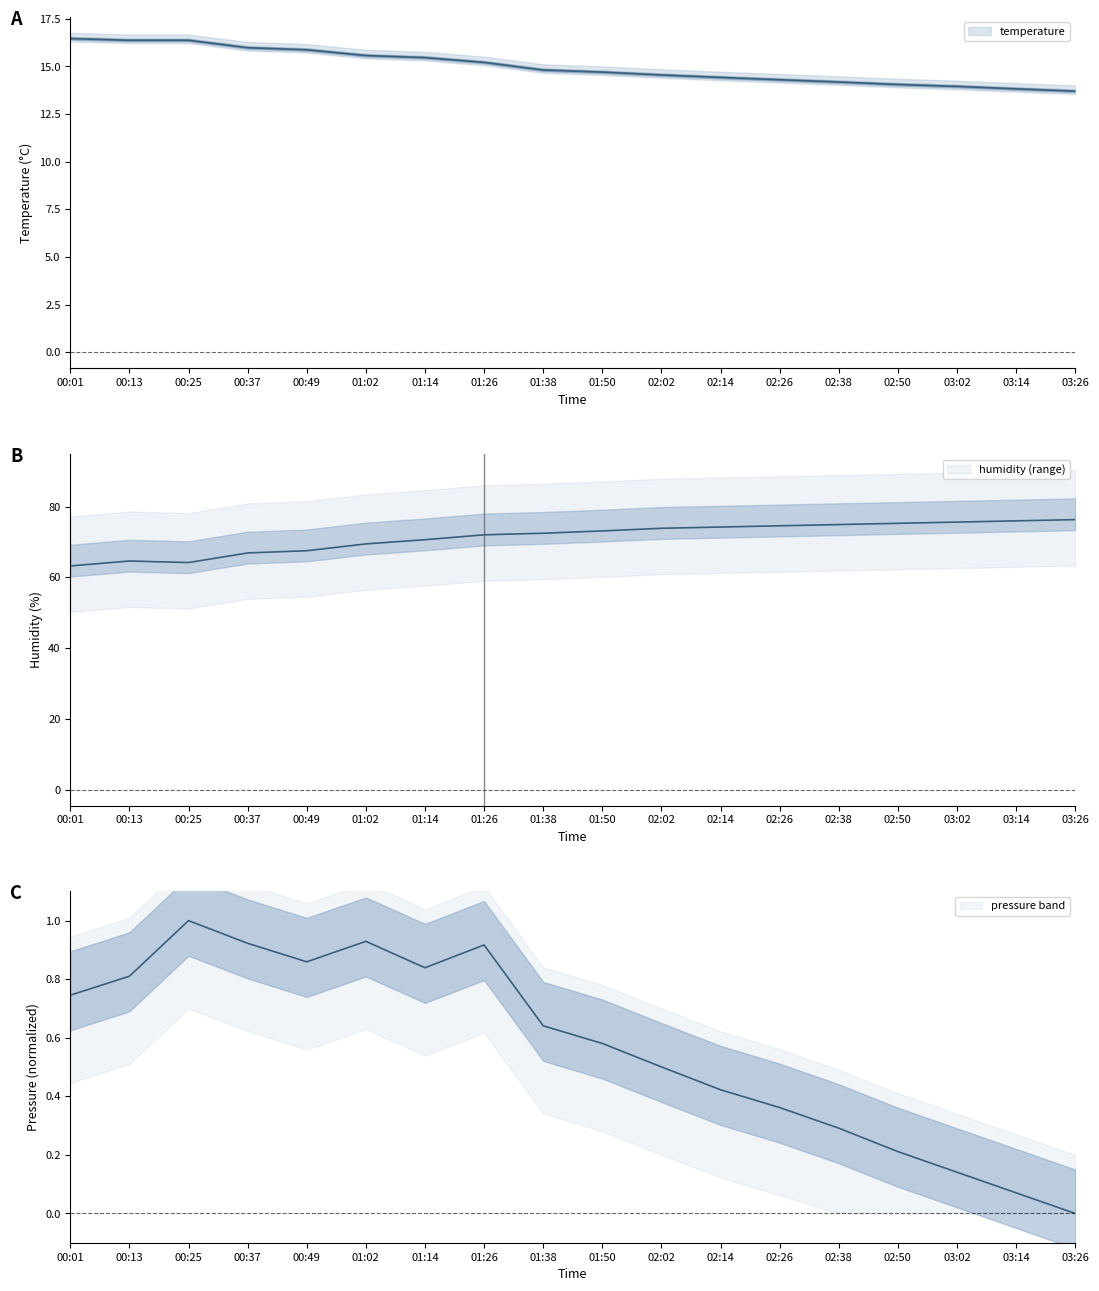

The value of temperature at 02:26 is 14.3. True or false?

True